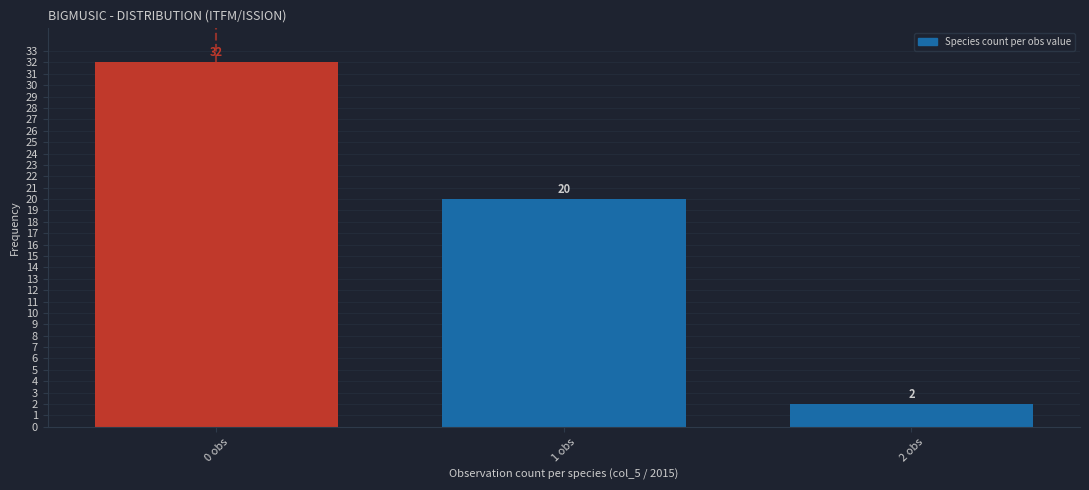

Reading left to right, list all the values displayed in this chart.

32	20	2